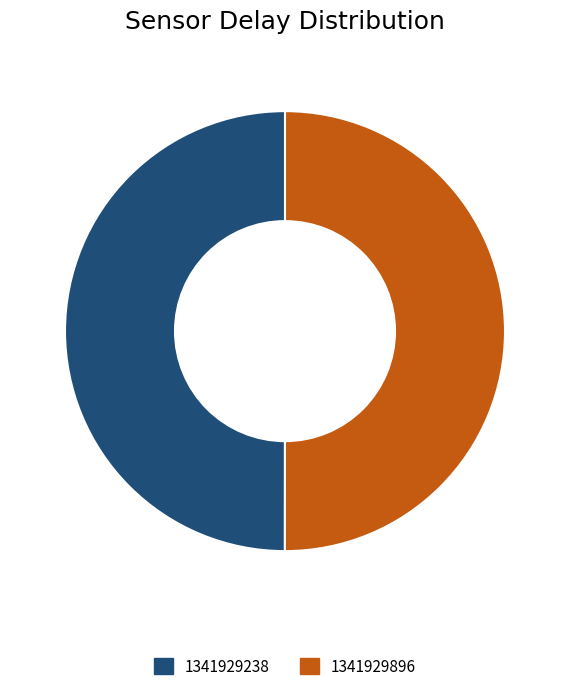

Is the sum of 1341929896 and 1341929238 greater than half?

Yes